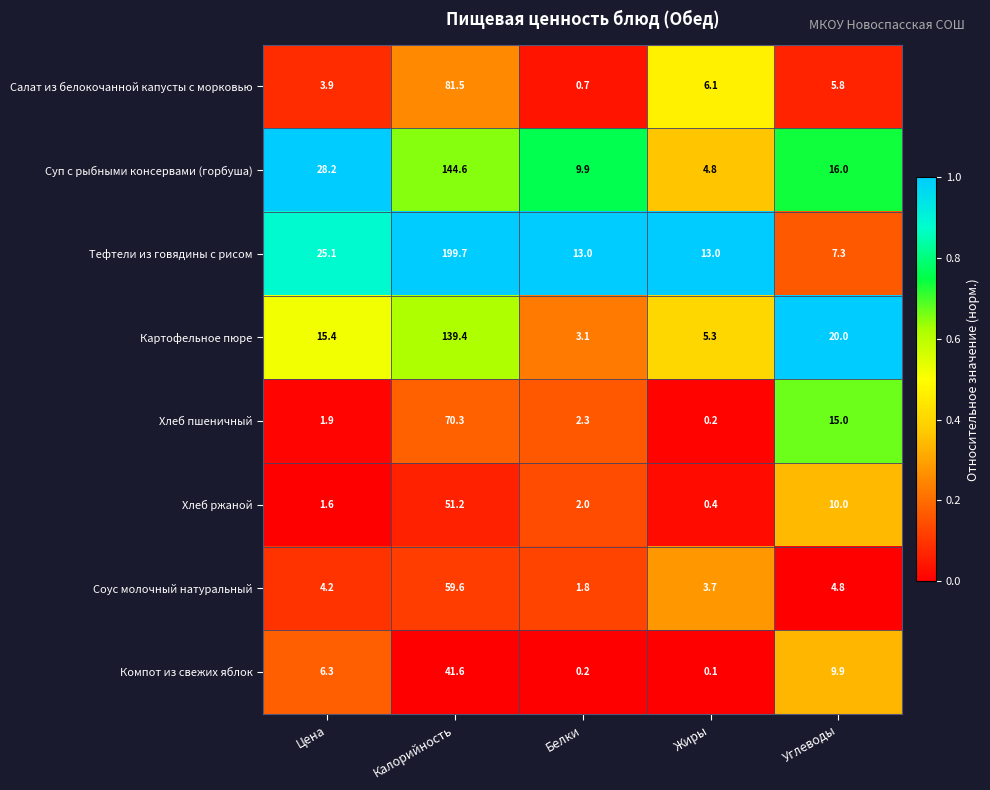

The Хлеб пшеничный series shows 2.5 at Цена. True or false?

False